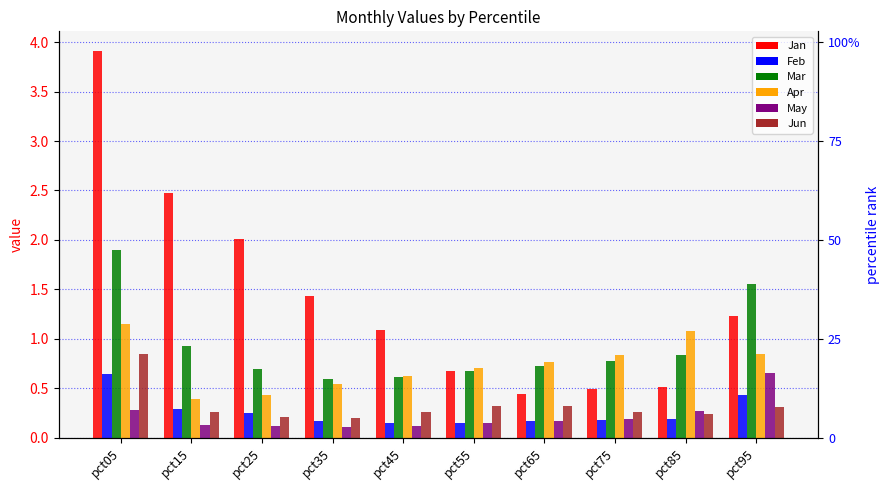

Which has a higher value, pct65 or pct55?

pct55